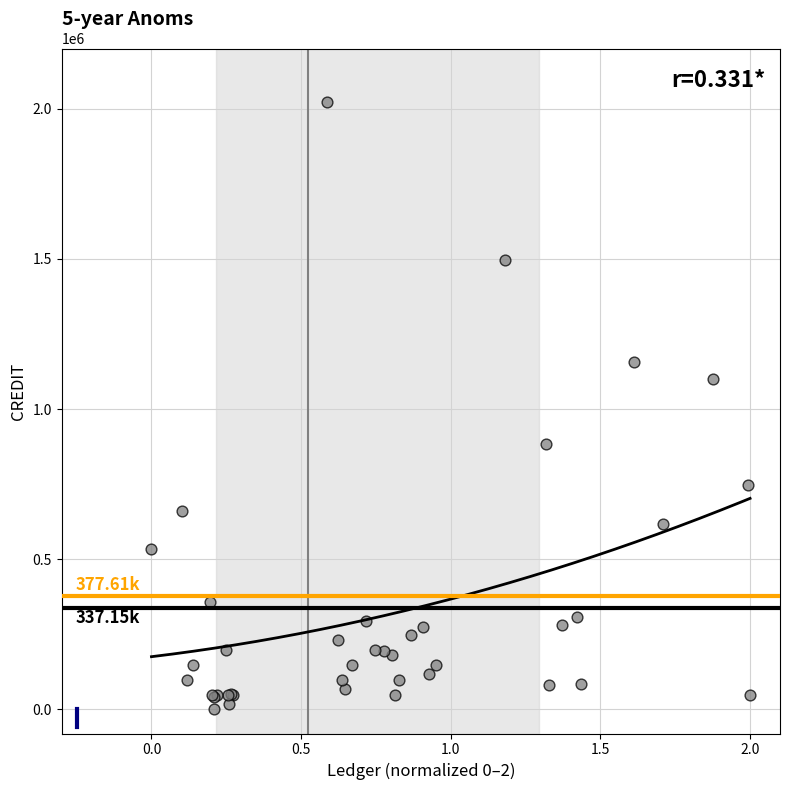

What Y value in the scatter plot is closest to 1011250?

1099000